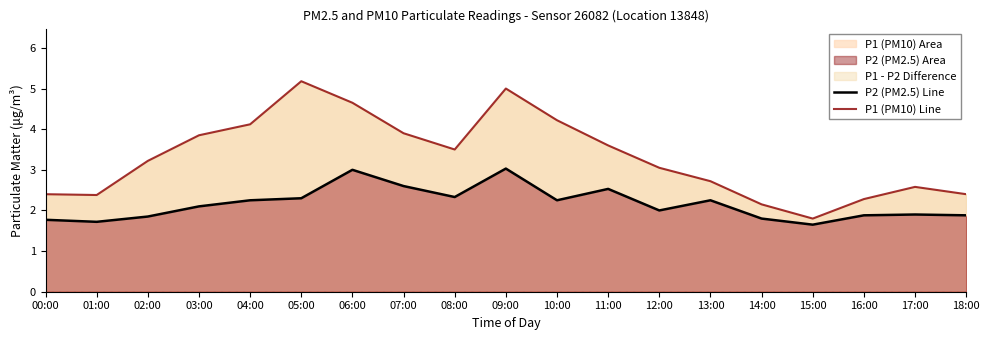

Where is P2 (PM2.5) Line nearest to the value 2?

12:00